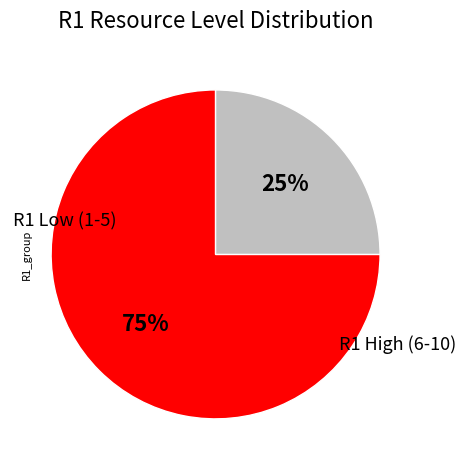

To the nearest percent, what is the average slice percentage?

50%